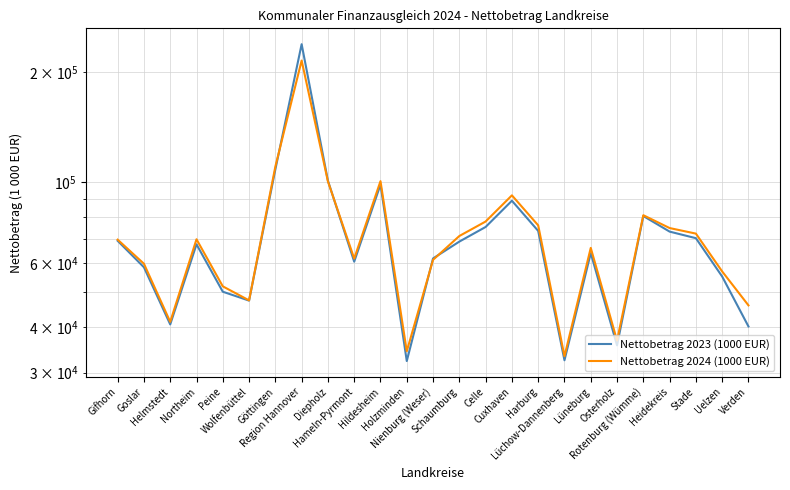

After their last crossing, which series has the higher values: Nettobetrag 2024 (1000 EUR) or Nettobetrag 2023 (1000 EUR)?

Nettobetrag 2024 (1000 EUR)